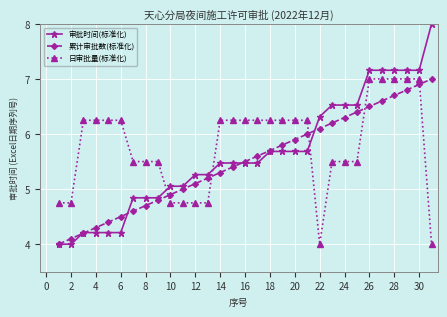

What is the greatest value displayed?

8.0